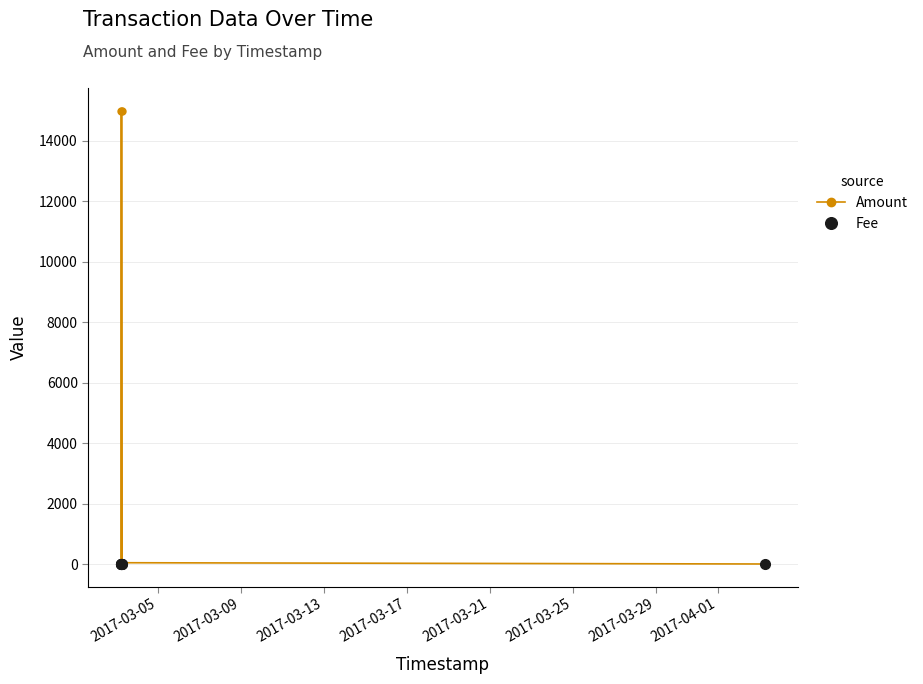

What is the average value of the Amount series?

4299.4